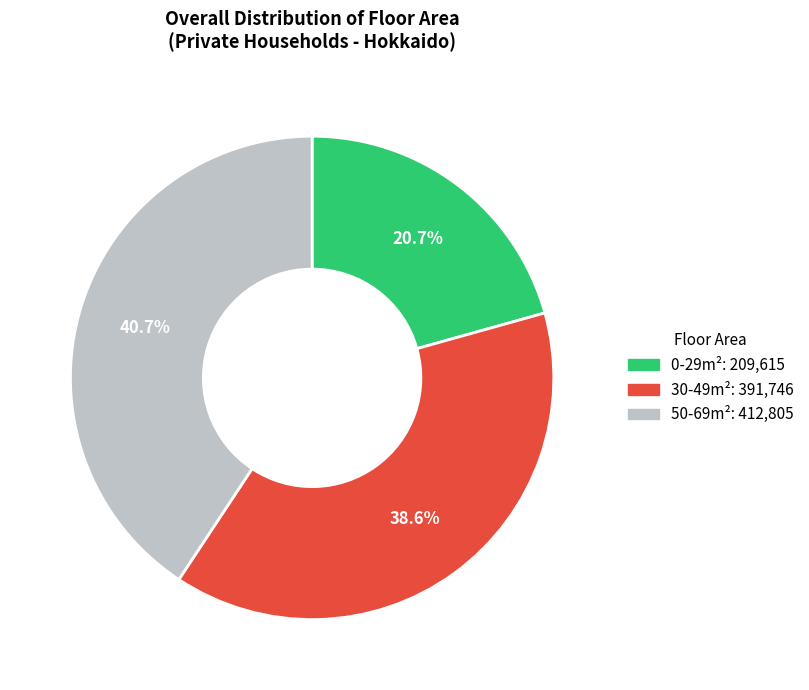

What is the smallest slice in the pie chart?

0-29m²: 209,615